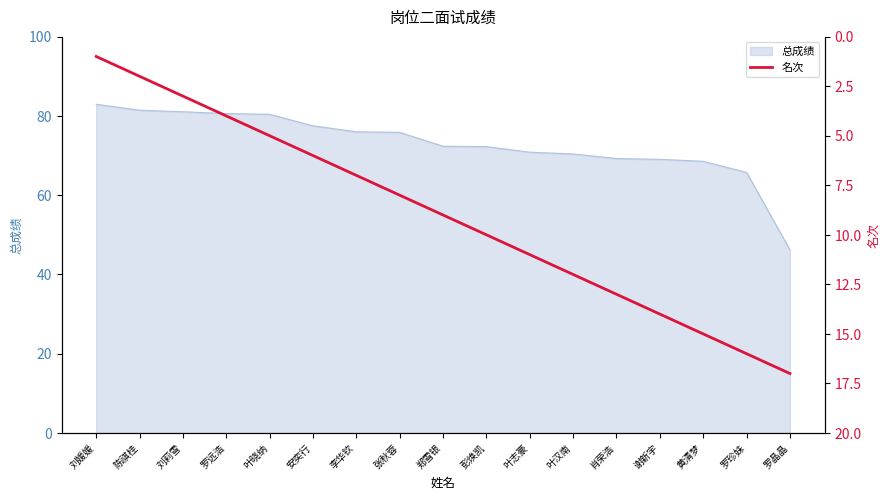

What is the sum of all values?

153